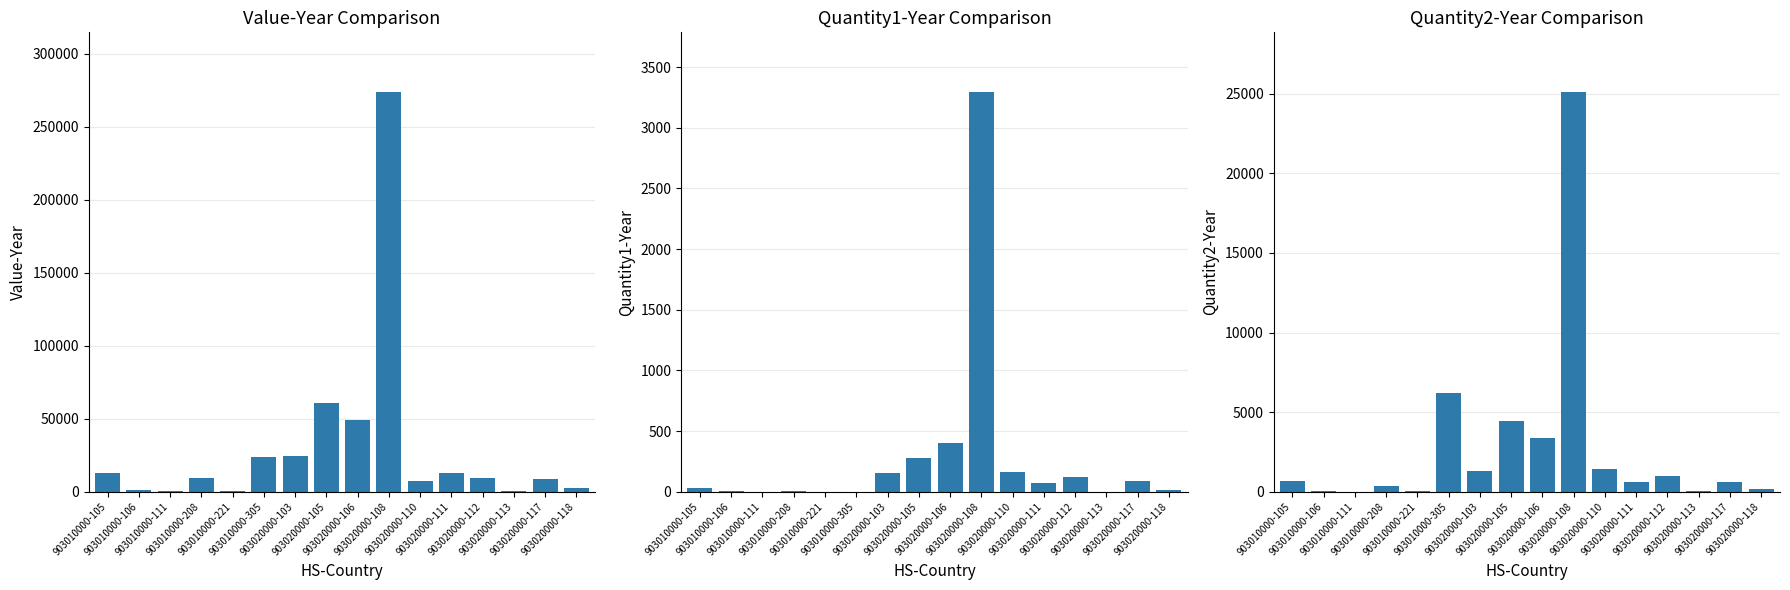

What is the label of the 6th bar from the right?

903020000-110